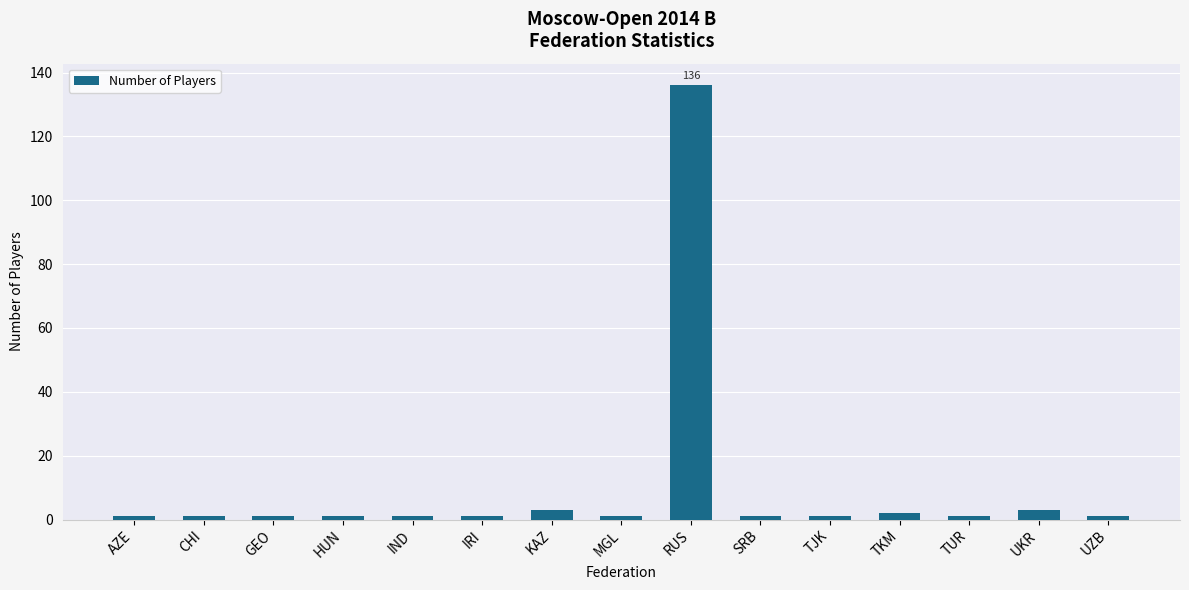

Reading left to right, list all the values displayed in this chart.

1	1	1	1	1	1	3	1	136	1	1	2	1	3	1